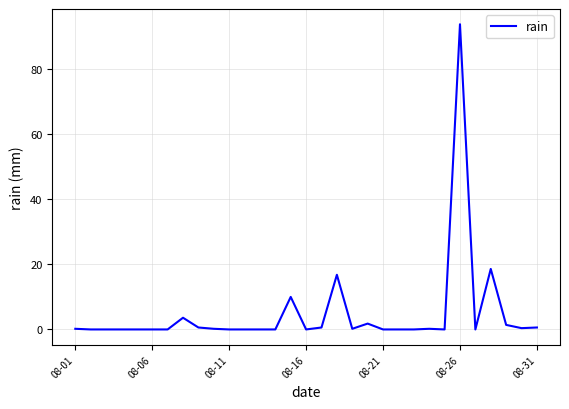

What is the difference between the maximum and minimum values?

93.8